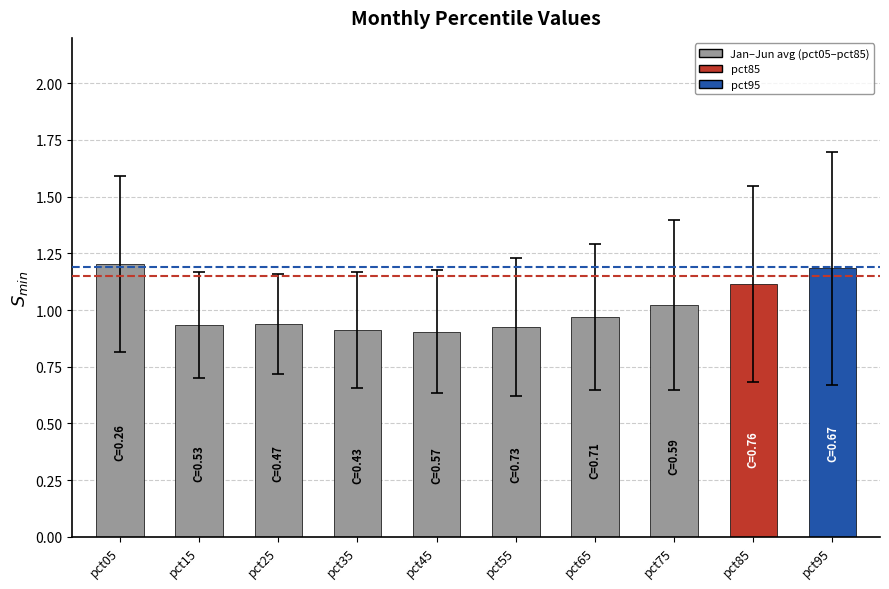

Count the number of categories in the chart.

10